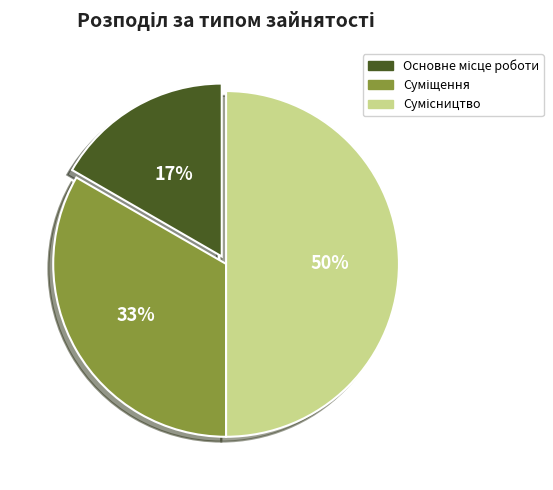

To the nearest percent, what is the difference between the largest and smallest slice percentages?

33%